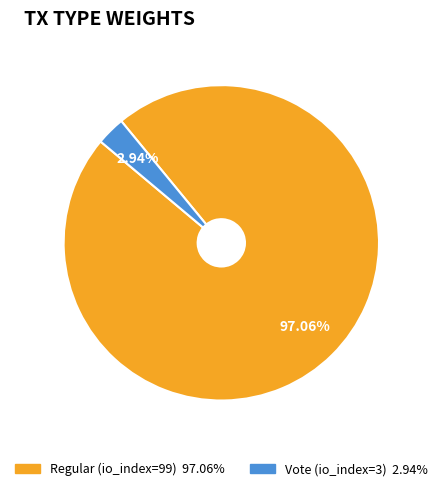

The Vote (io_index=3) slice represents 3% of the pie. True or false?

True